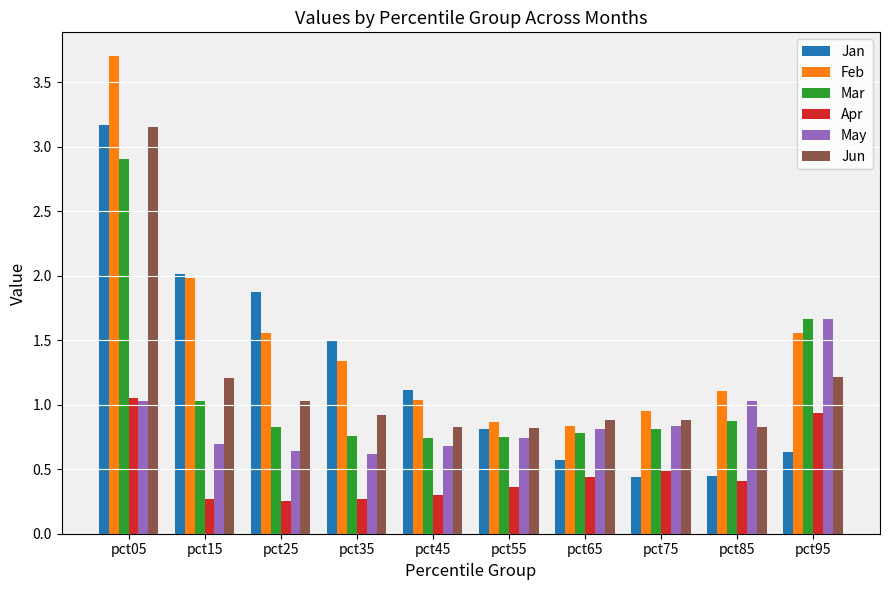

What is the maximum value shown in the chart?

3.7